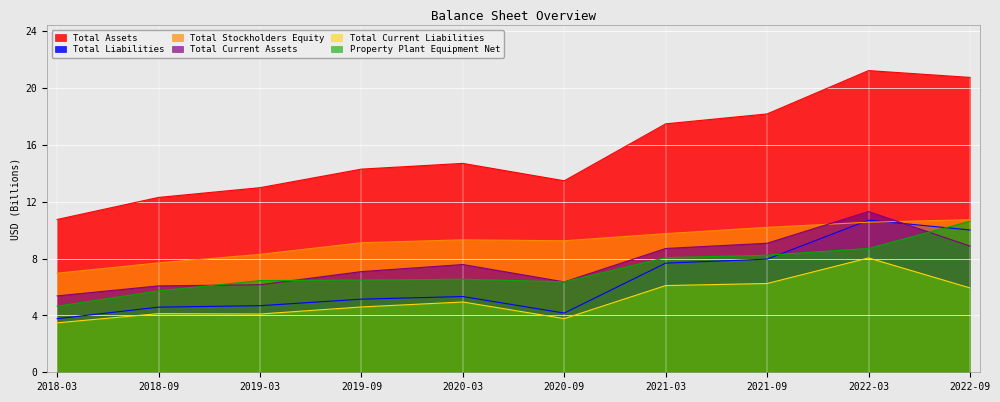

True or false: Total Stockholders Equity and Total Current Liabilities cross at least once.

False